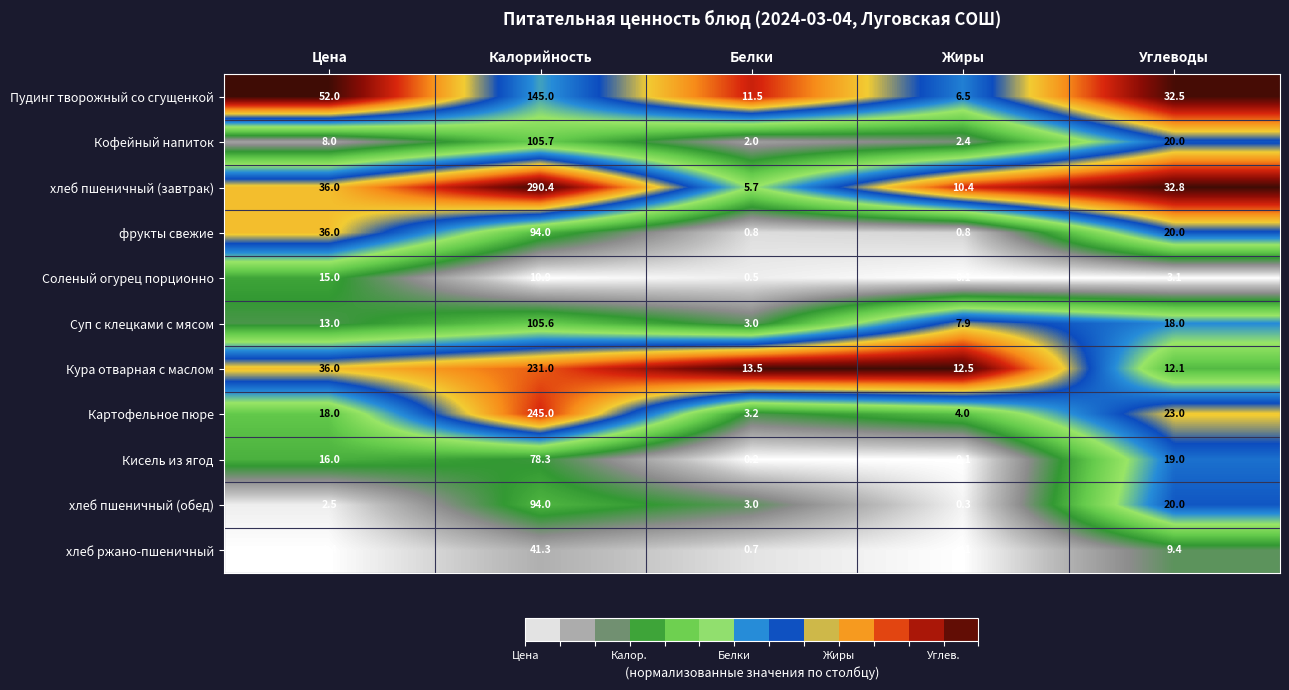

Where does the хлеб пшеничный (обед) series first go above 3?

Калорийность